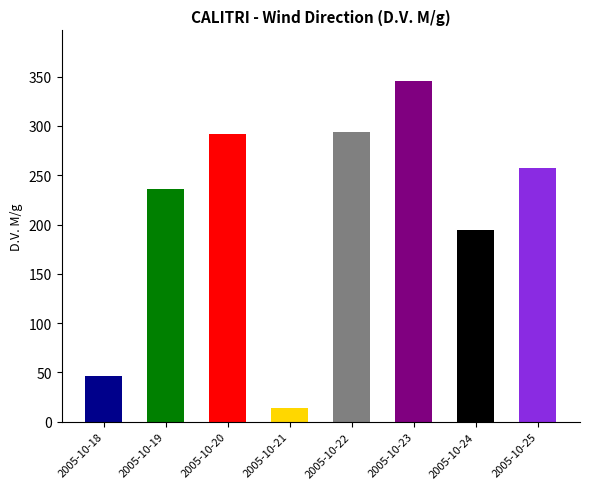

What is the change in value from 2005-10-24 to 2005-10-25?

+63